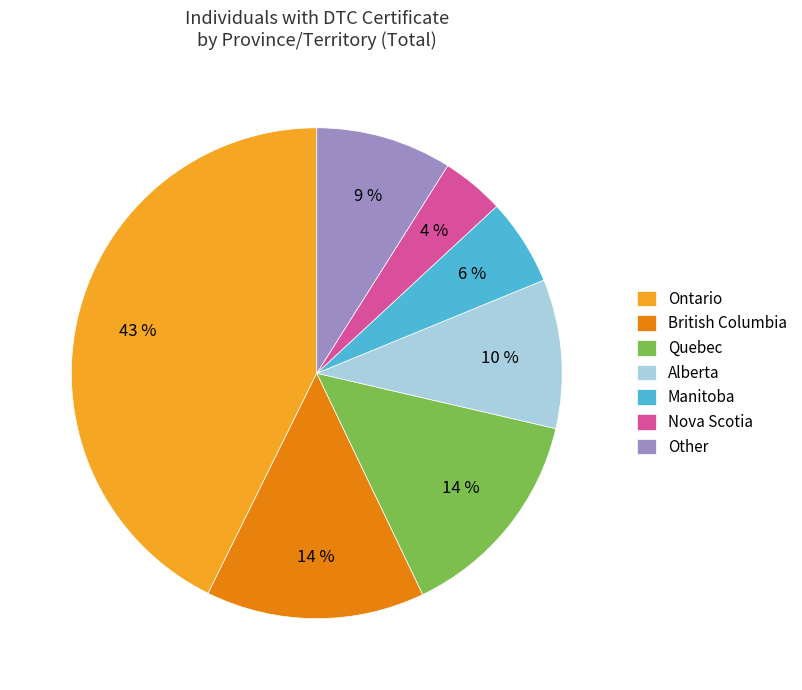

How many segments does this pie chart have?

7